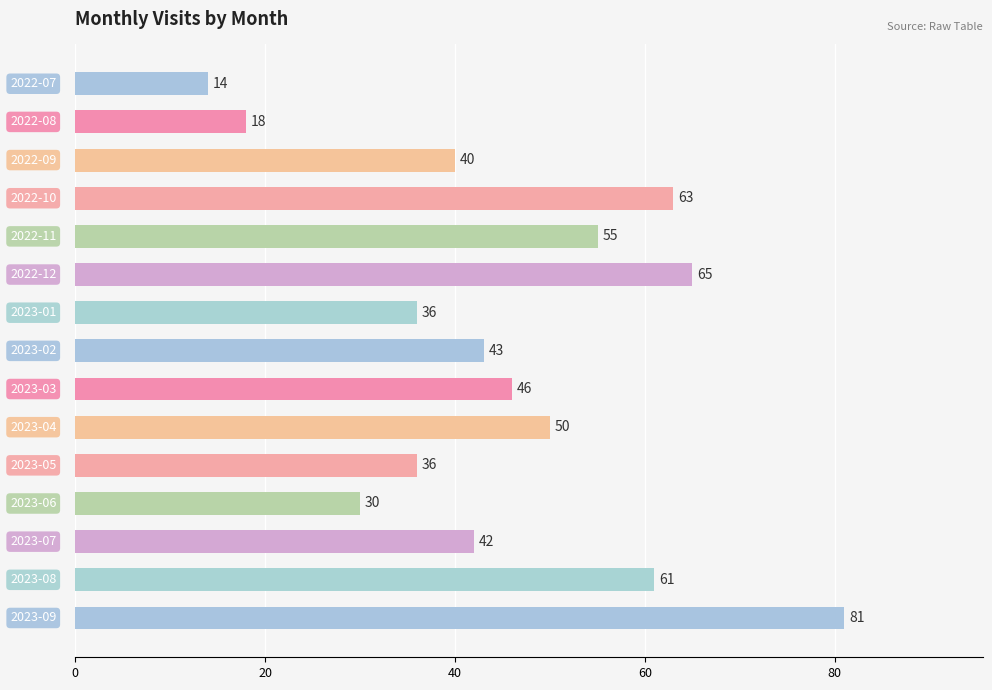

What is the value of the 5th bar from the top?

55